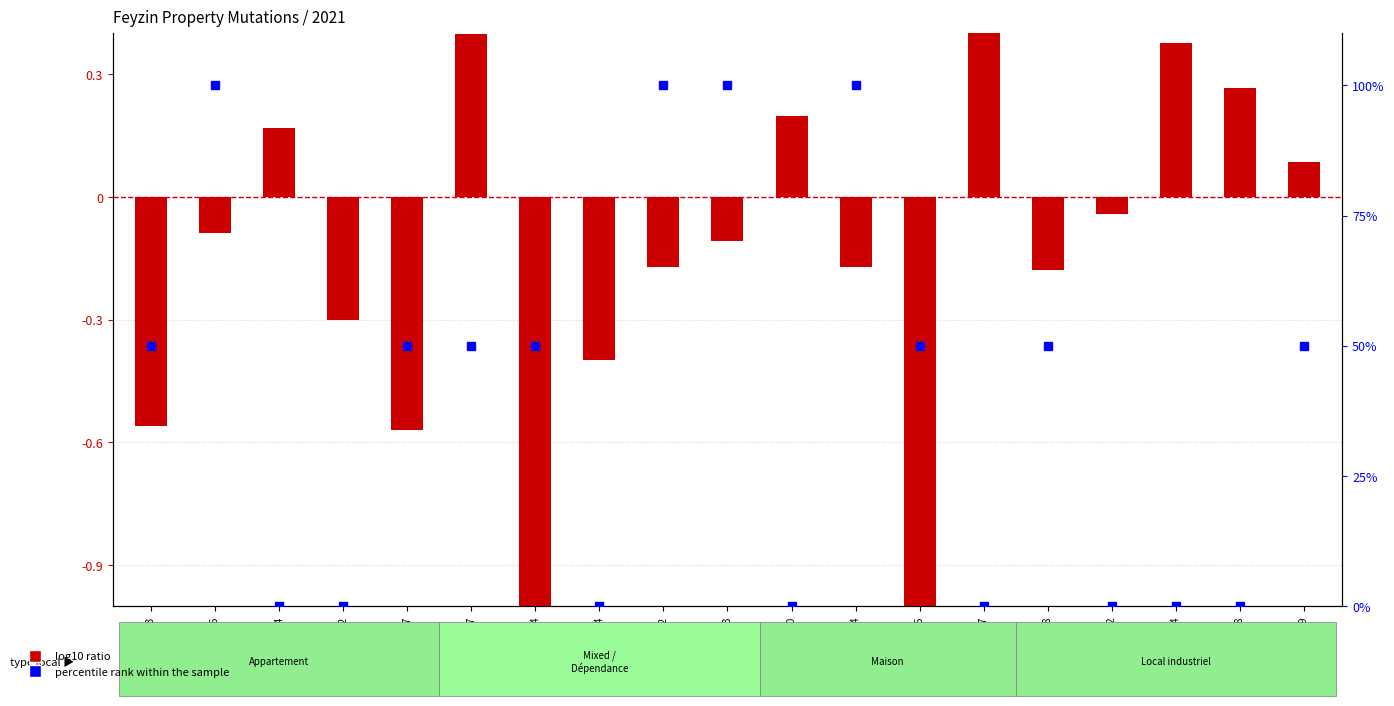

Which series reaches the minimum Y coordinate?

log10 ratio